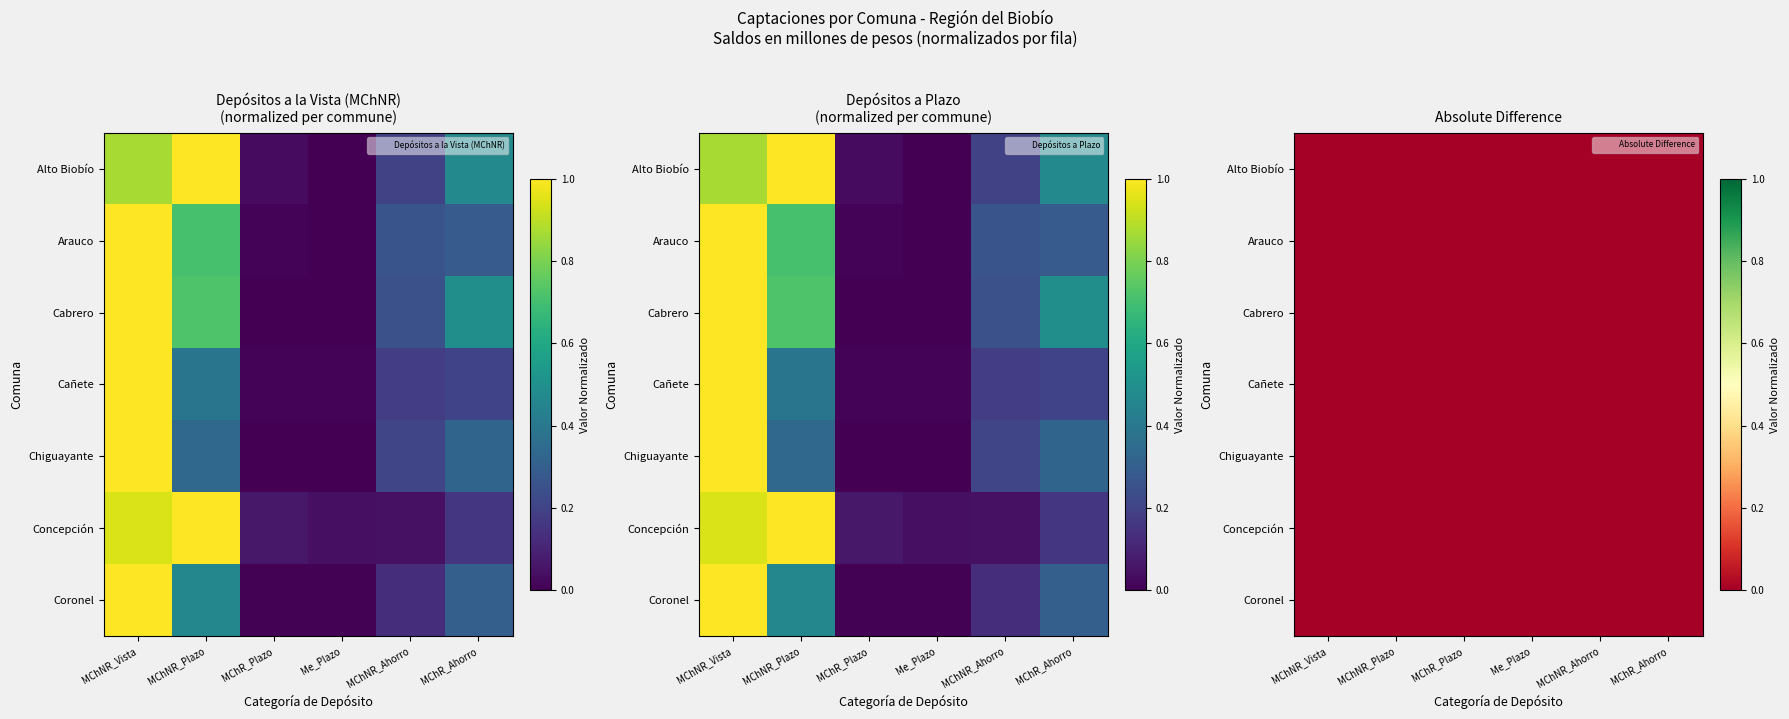

At which category is the sum across all series the highest?

MChNR_Vista